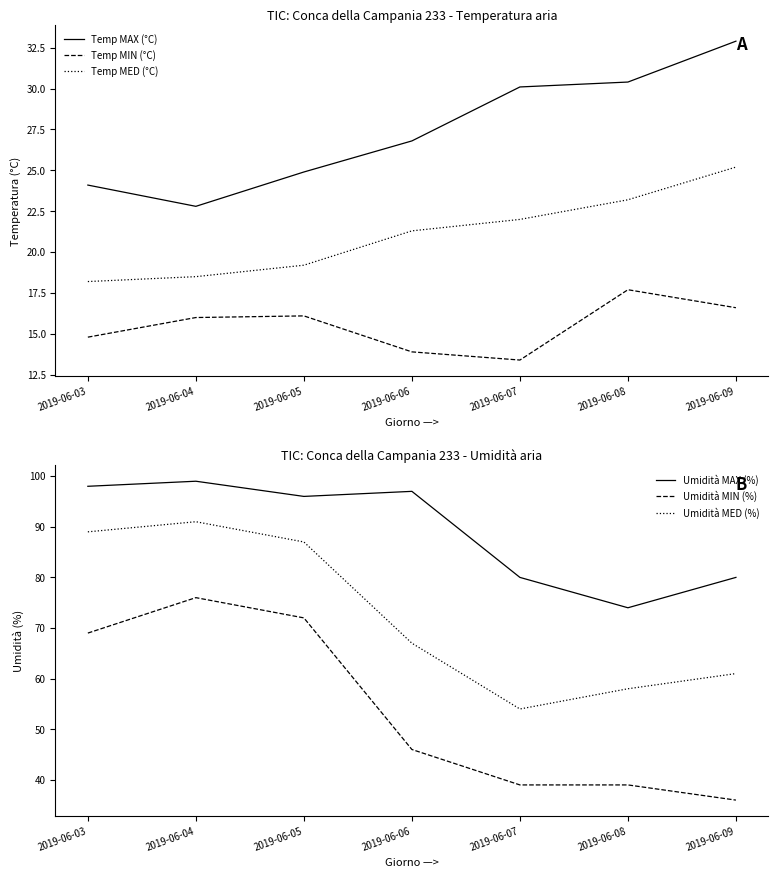

Is it true that Temp MIN (°C) equals 16.6 at 2019-06-09?

True